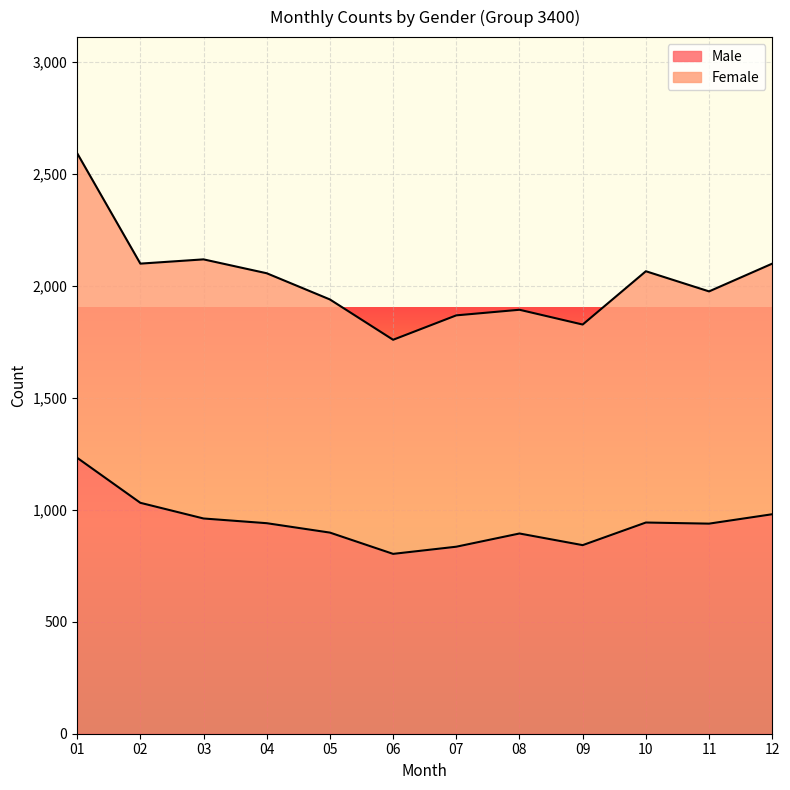

How many categories are shown in the chart?

12